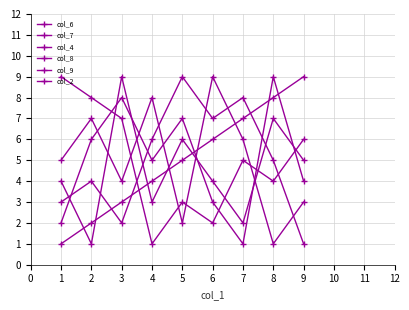

True or false: col_8 has more than 2 points higher than both neighbors.

True